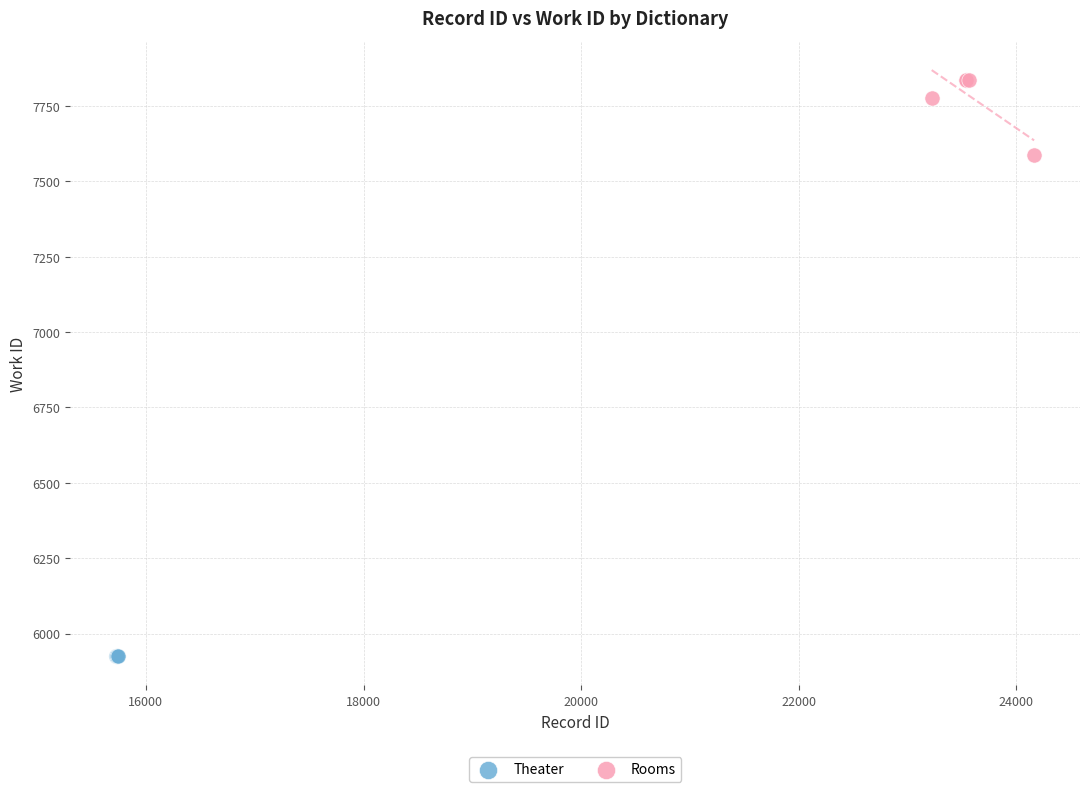

Which series reaches the maximum Y coordinate?

Rooms